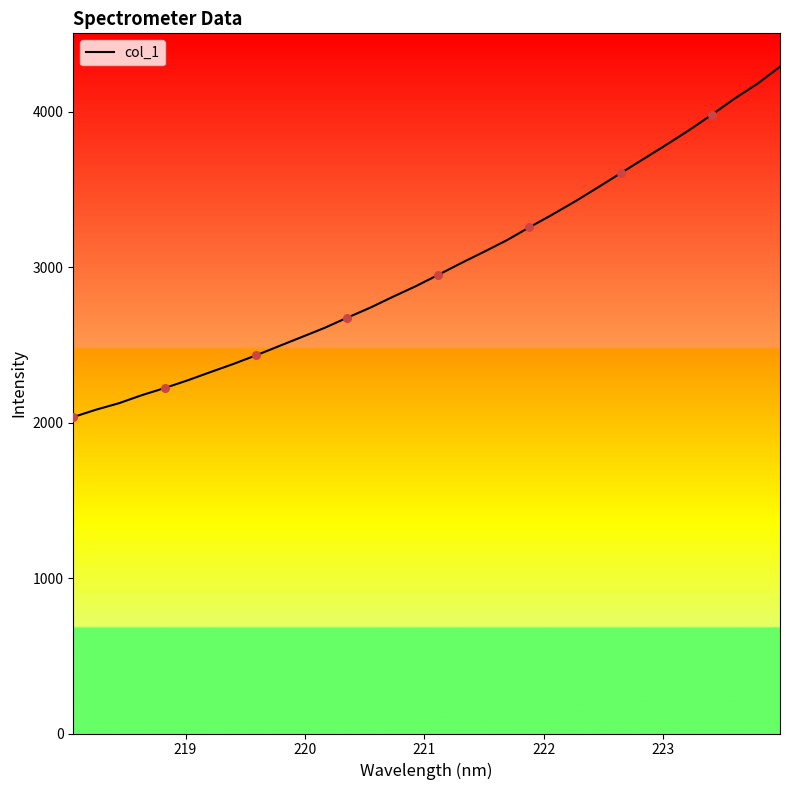

What is the maximum value shown in the chart?

4291.5